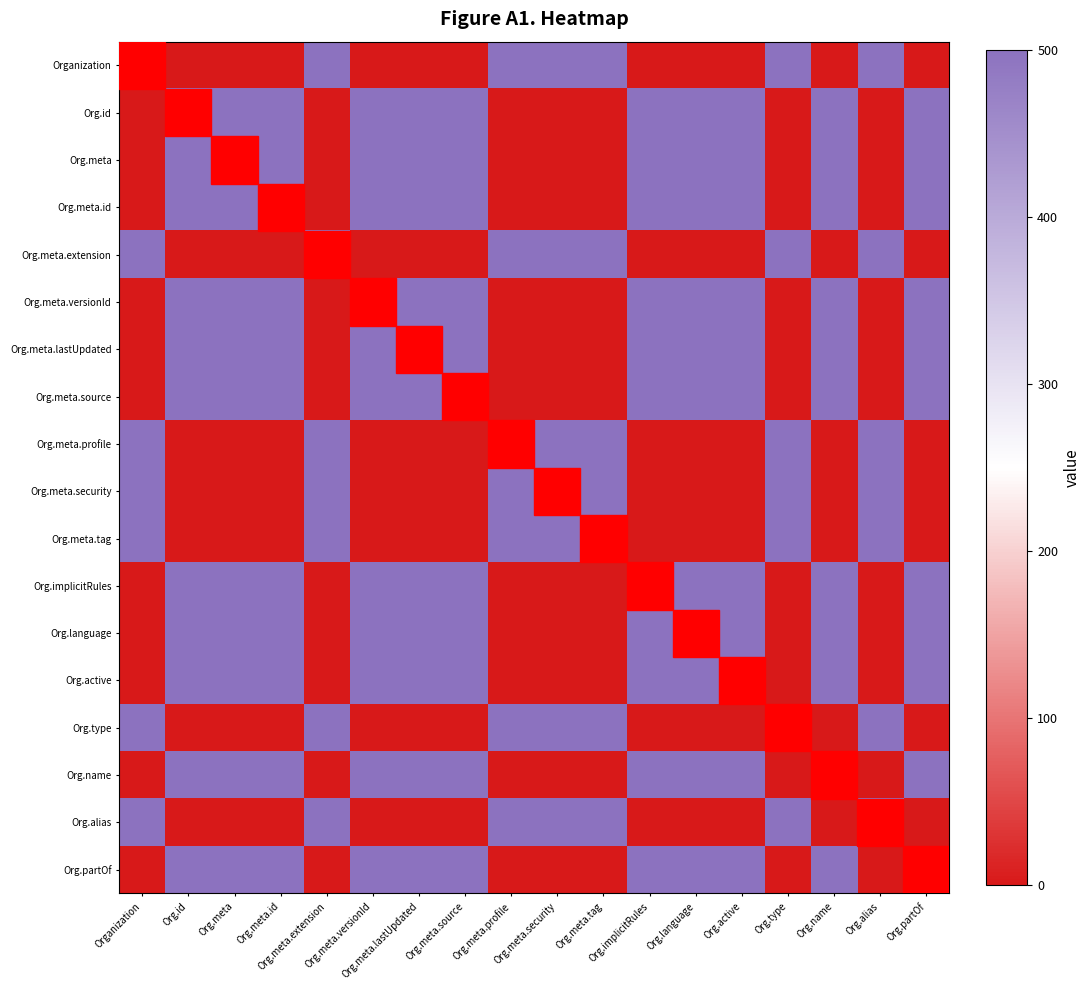

What is the total value across all series at Org.meta.tag?

3507.0